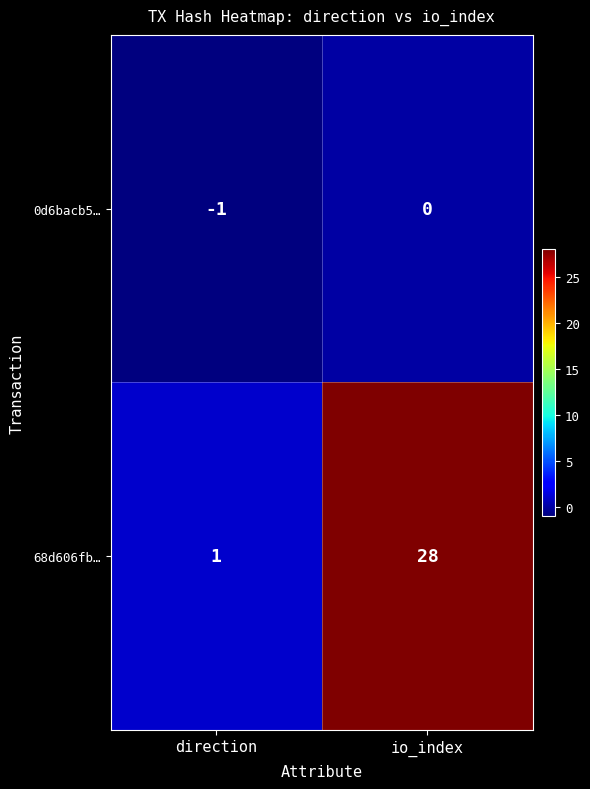

The 68d606fb… series shows 28 at io_index. True or false?

True